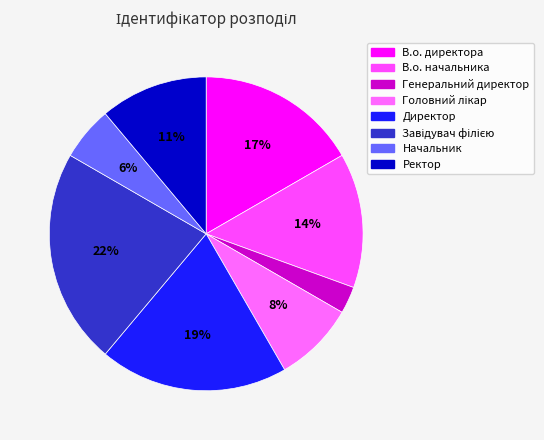

Is it true that В.о. директора is 6% of the pie?

False